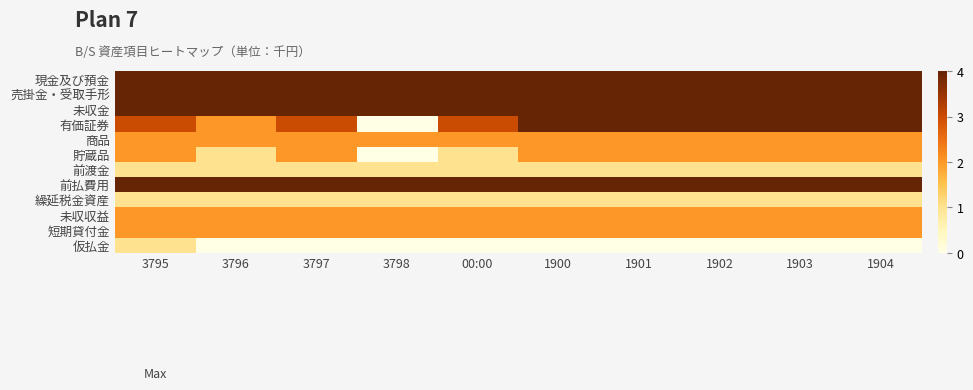

Reading left to right, extract all data points from this chart.

現金及び預金: 3795=4	3796=4	3797=4	3798=4	00:00=4	1900=4	1901=4	1902=4	1903=4	1904=4
売掛金・受取手形: 3795=4	3796=4	3797=4	3798=4	00:00=4	1900=4	1901=4	1902=4	1903=4	1904=4
未収金: 3795=4	3796=4	3797=4	3798=4	00:00=4	1900=4	1901=4	1902=4	1903=4	1904=4
有価証券: 3795=3	3796=2	3797=3	3798=0	00:00=3	1900=4	1901=4	1902=4	1903=4	1904=4
商品: 3795=2	3796=2	3797=2	3798=2	00:00=2	1900=2	1901=2	1902=2	1903=2	1904=2
貯蔵品: 3795=2	3796=1	3797=2	3798=0	00:00=1	1900=2	1901=2	1902=2	1903=2	1904=2
前渡金: 3795=1	3796=1	3797=1	3798=1	00:00=1	1900=1	1901=1	1902=1	1903=1	1904=1
前払費用: 3795=4	3796=4	3797=4	3798=4	00:00=4	1900=4	1901=4	1902=4	1903=4	1904=4
繰延税金資産: 3795=1	3796=1	3797=1	3798=1	00:00=1	1900=1	1901=1	1902=1	1903=1	1904=1
未収収益: 3795=2	3796=2	3797=2	3798=2	00:00=2	1900=2	1901=2	1902=2	1903=2	1904=2
短期貸付金: 3795=2	3796=2	3797=2	3798=2	00:00=2	1900=2	1901=2	1902=2	1903=2	1904=2
仮払金: 3795=1	3796=0	3797=0	3798=0	00:00=0	1900=0	1901=0	1902=0	1903=0	1904=0